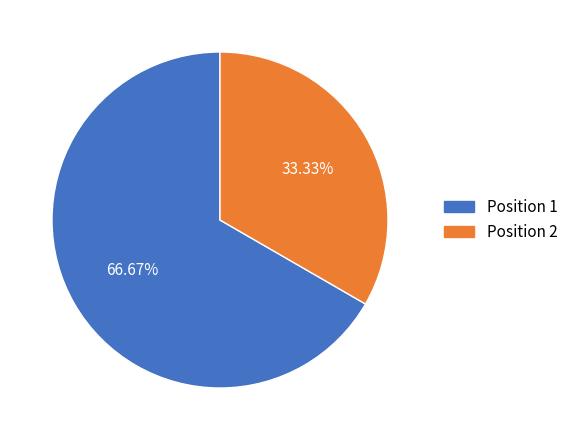

To the nearest percent, what is the difference between the largest and smallest slice percentages?

33%